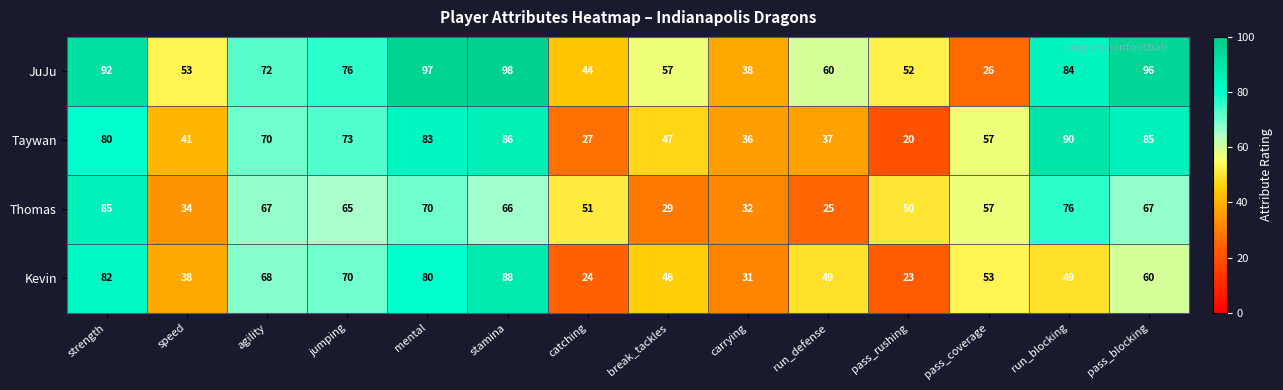

Which series has the largest total across all categories?

JuJu